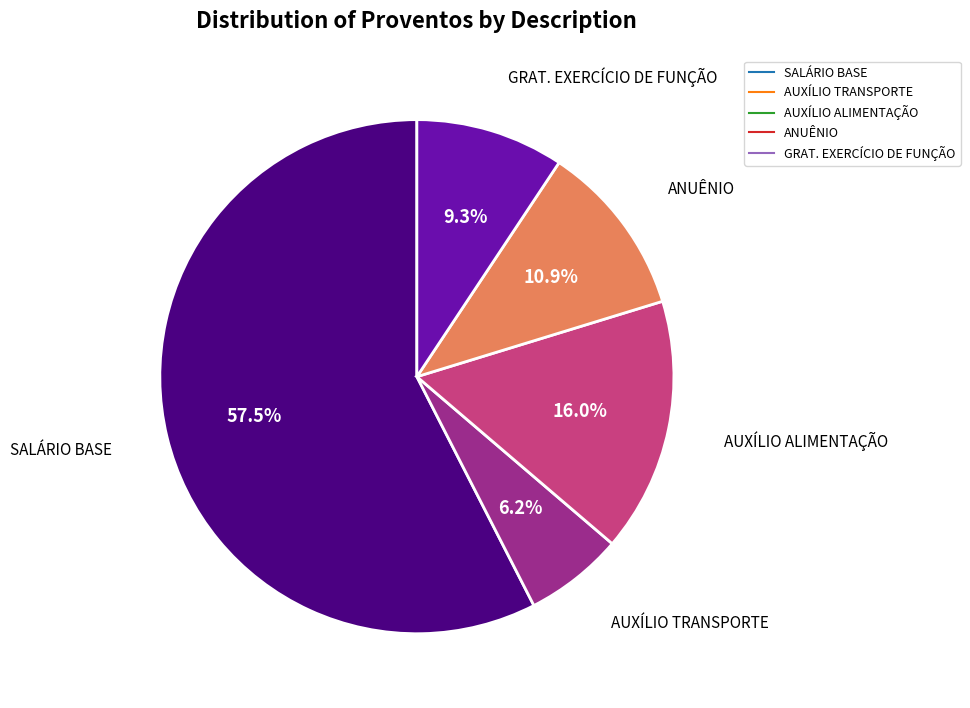

What percentage is the ANUÊNIO slice, to the nearest percent?

11%